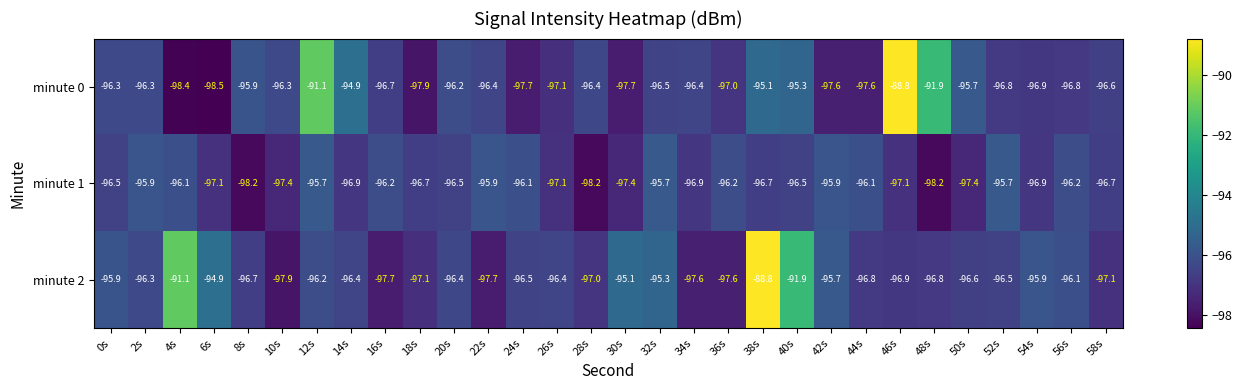

What is the total value across all series at 56s?

-289.1